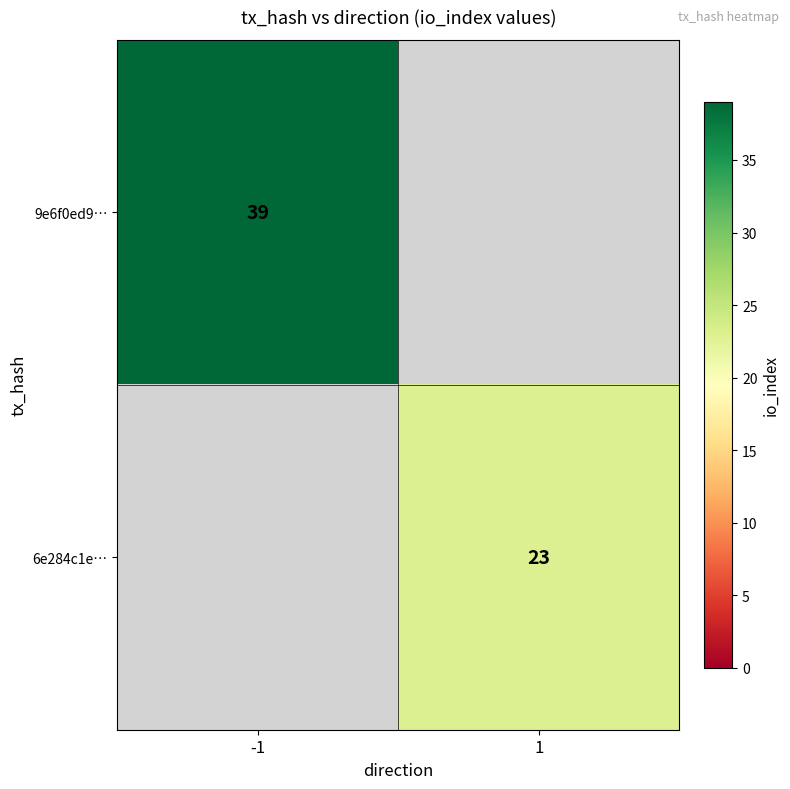

Is it true that 6e284c1e… equals 23 at 1?

True